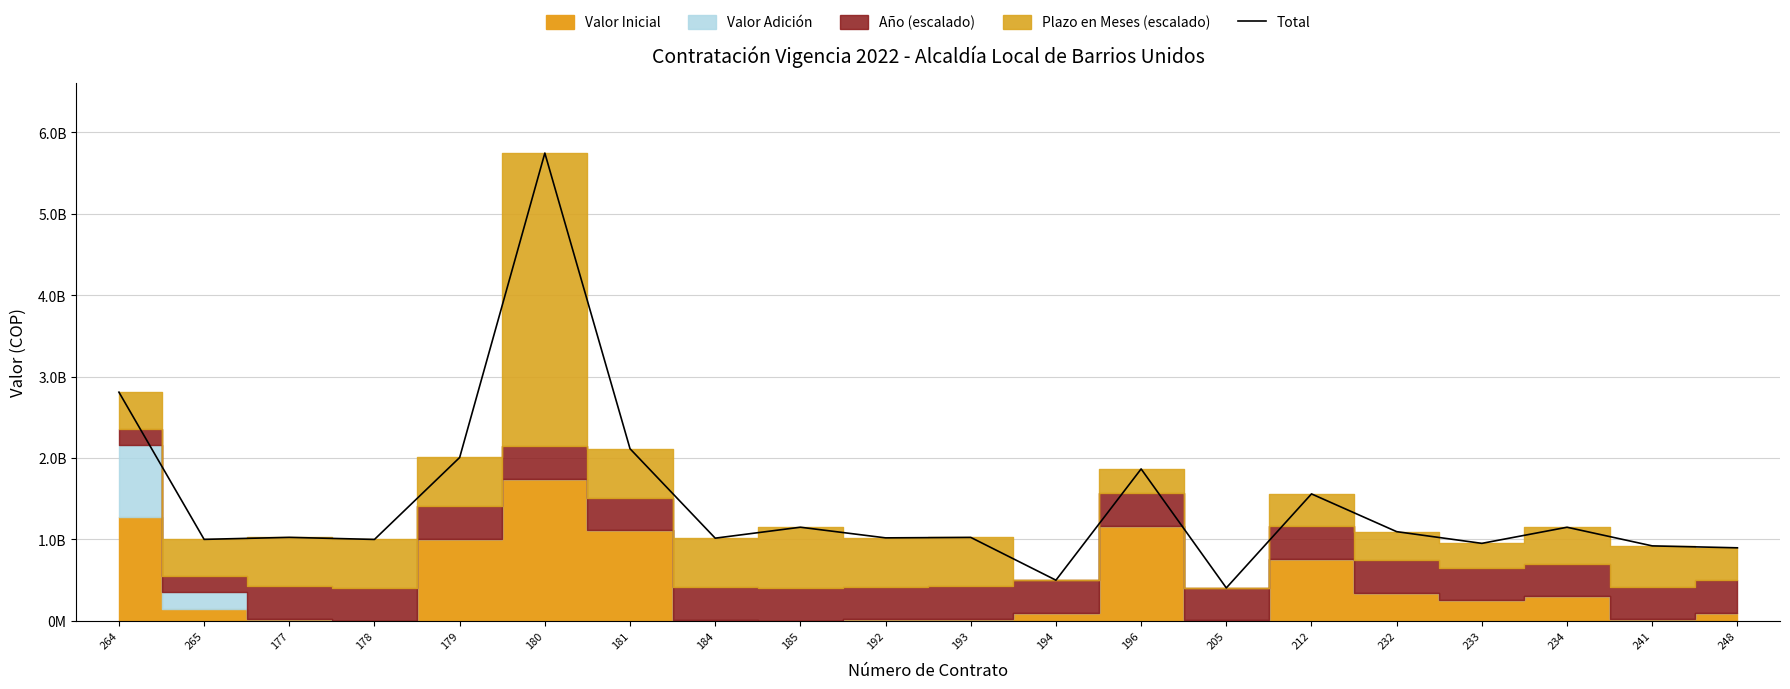

What is the difference between the maximum and second lowest values?

5246615945